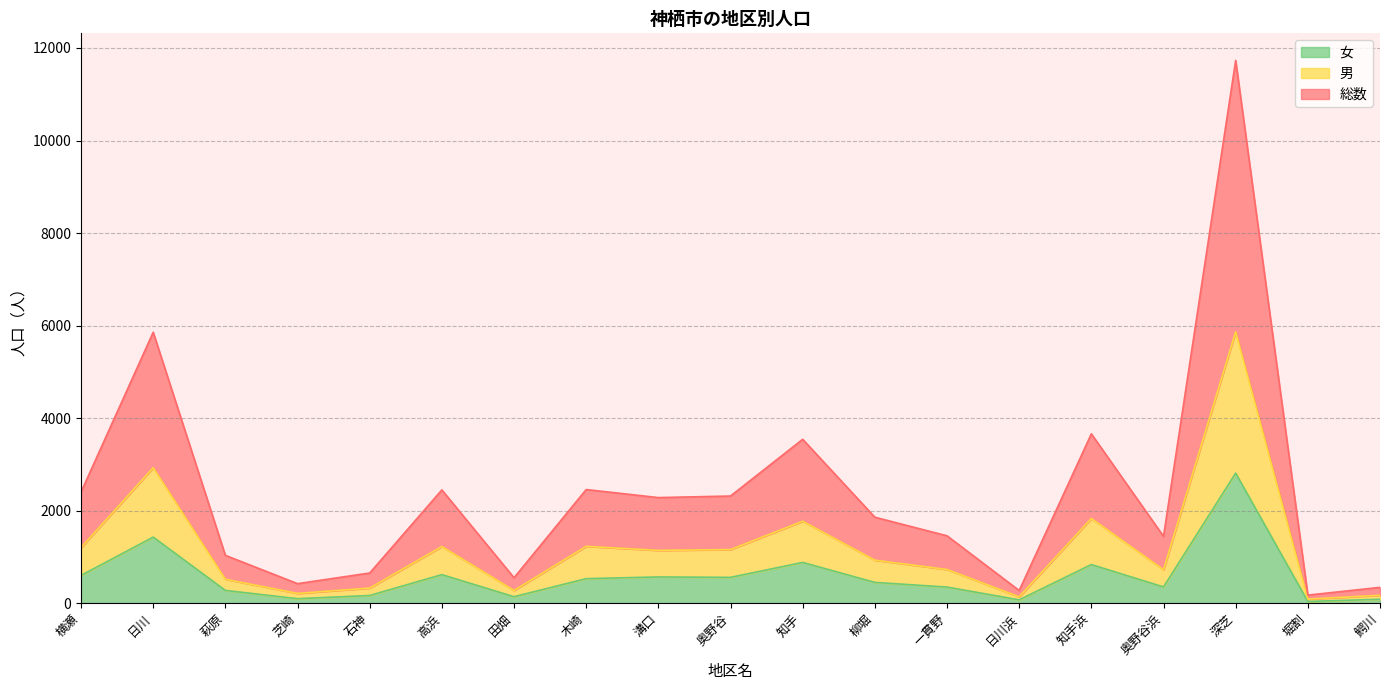

What is the label of the 1st point from the right?

鰐川